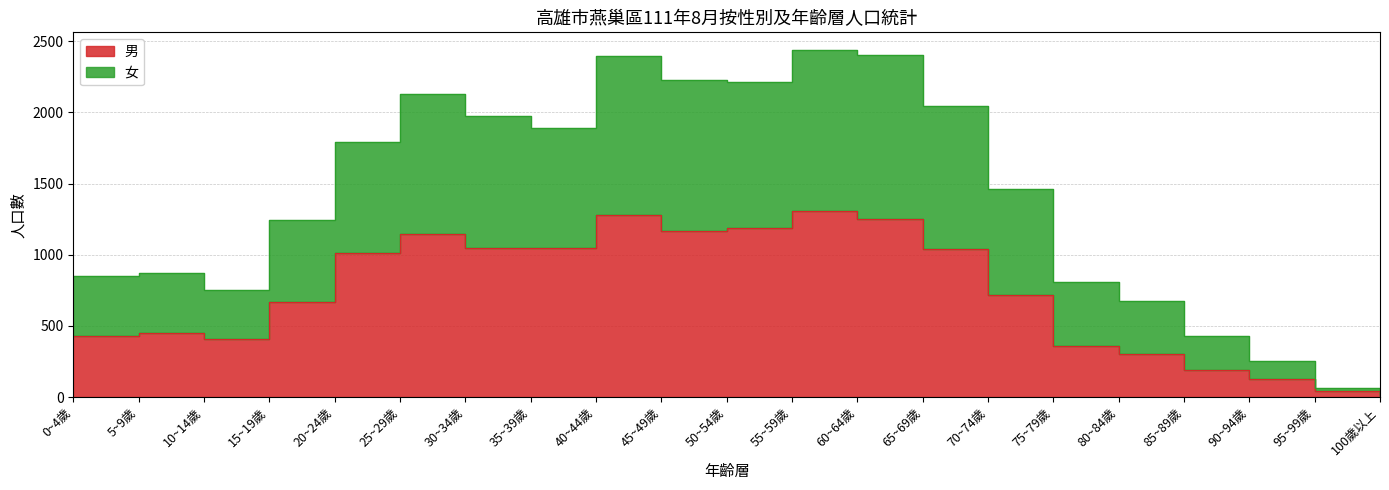

Which series changed the most between 10~14歲 and 35~39歲?

女